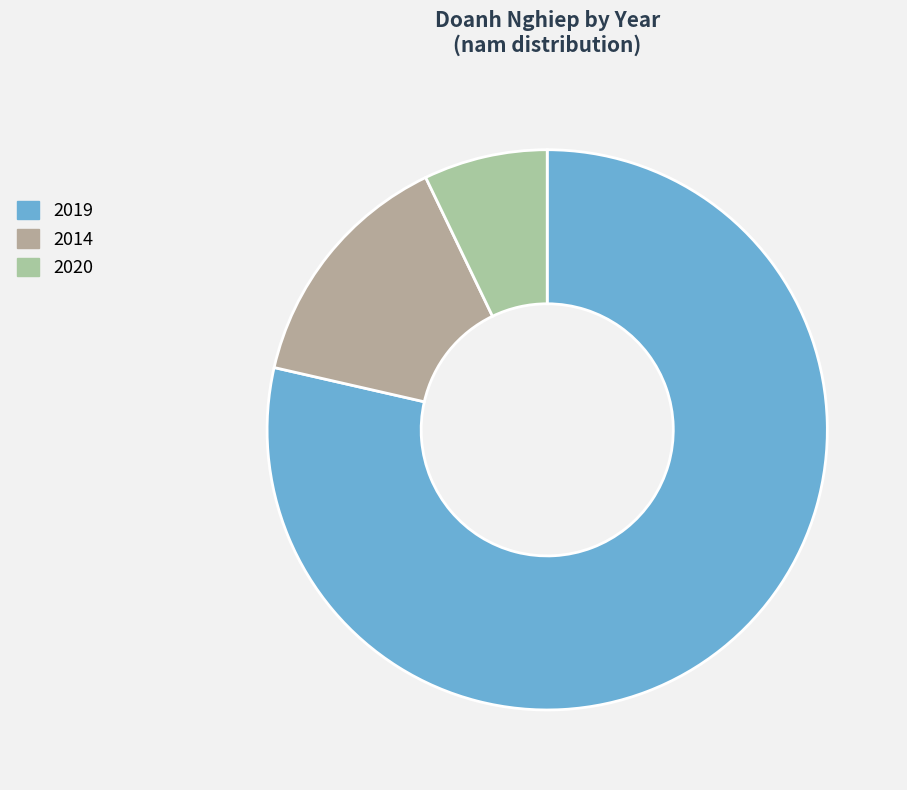

True or false: 2014 accounts for 5% of the total.

False